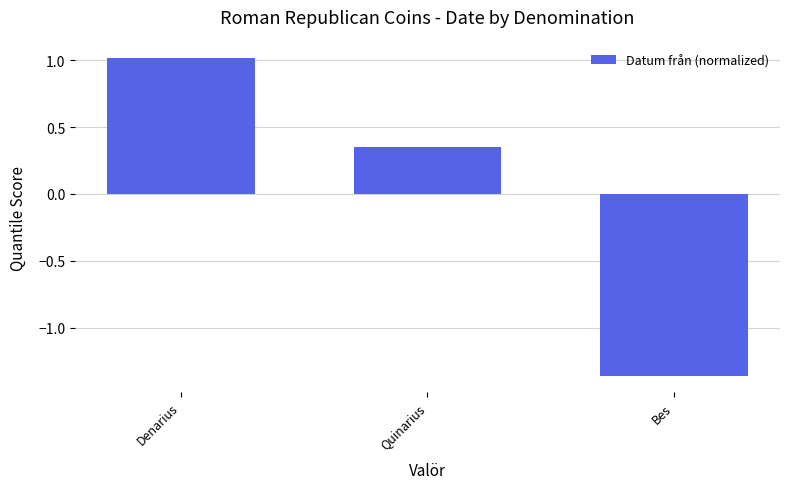

Rank the categories by value from lowest to highest.

Bes, Quinarius, Denarius